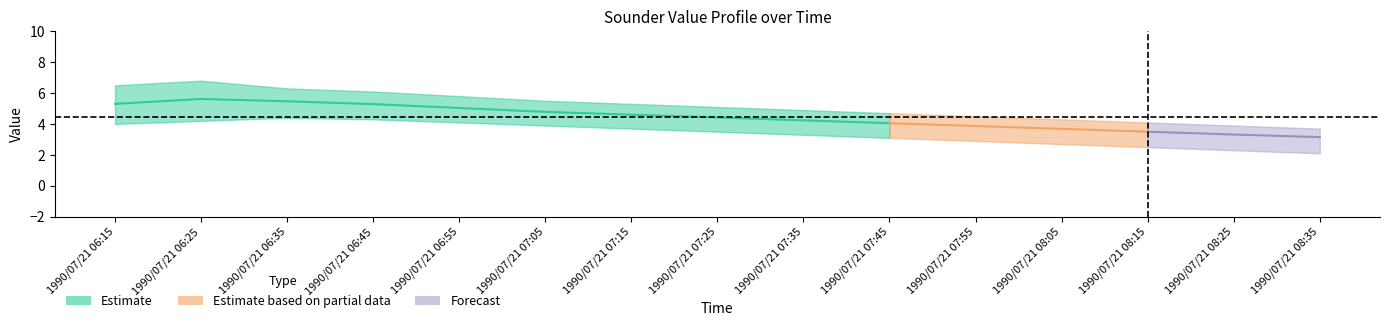

True or false:   3.623 has more than 1 points higher than both neighbors.

False